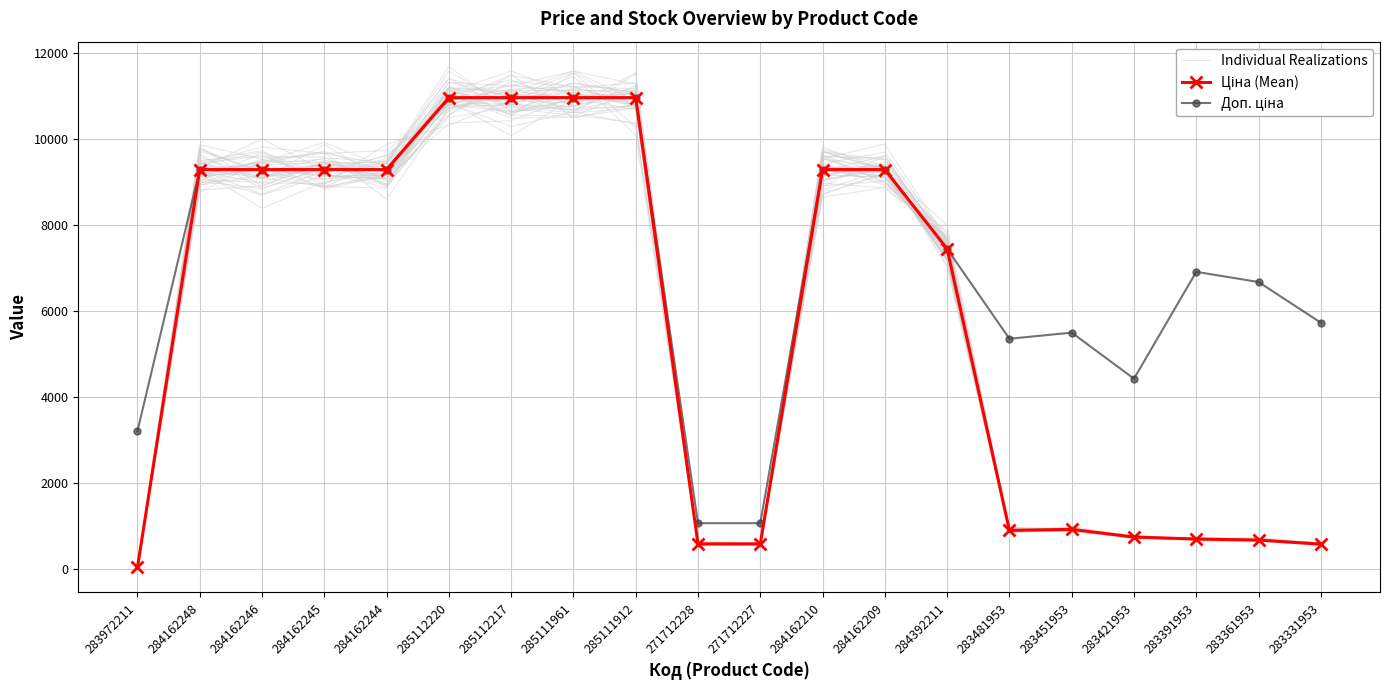

What is the value of the Individual Realizations point at the 16th from the left?

900.4